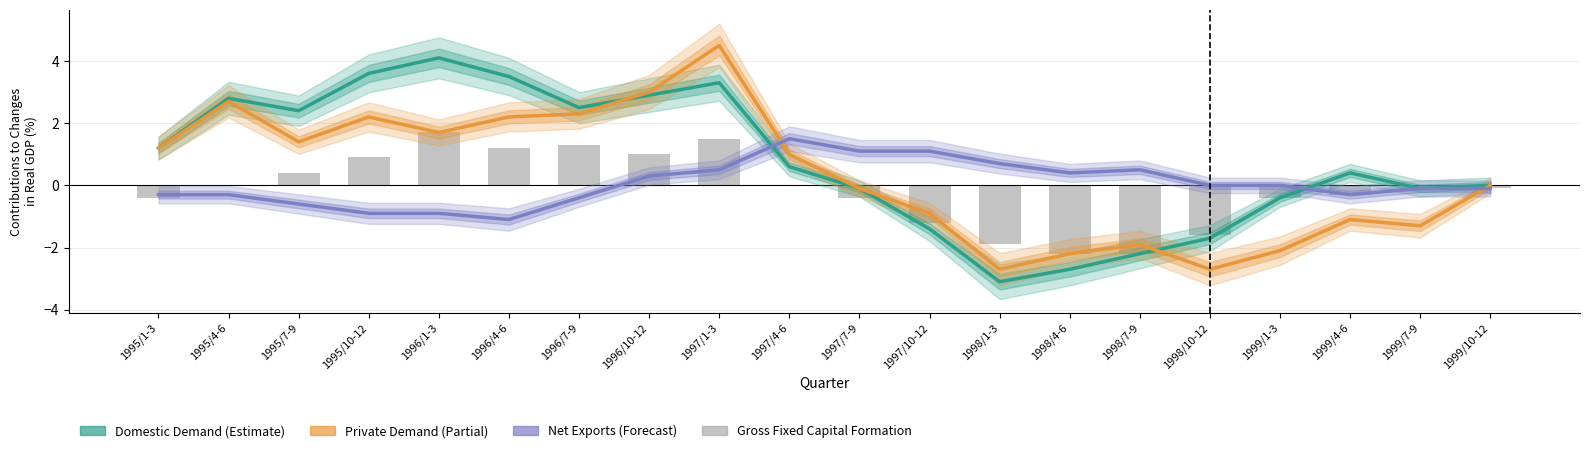

What is the difference between the Gross fixed capital formation values at 1999/10-12 and 1996/10-12?

1.1